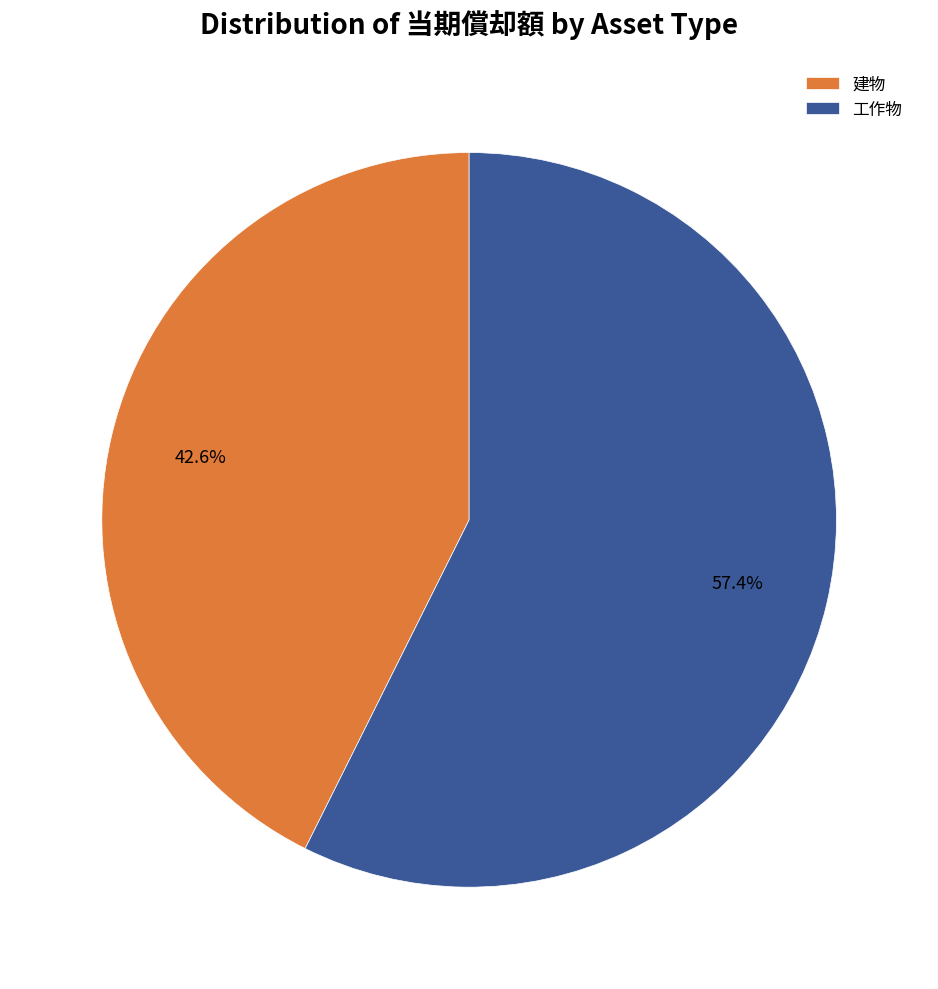

Rank the categories by value from lowest to highest.

建物, 工作物